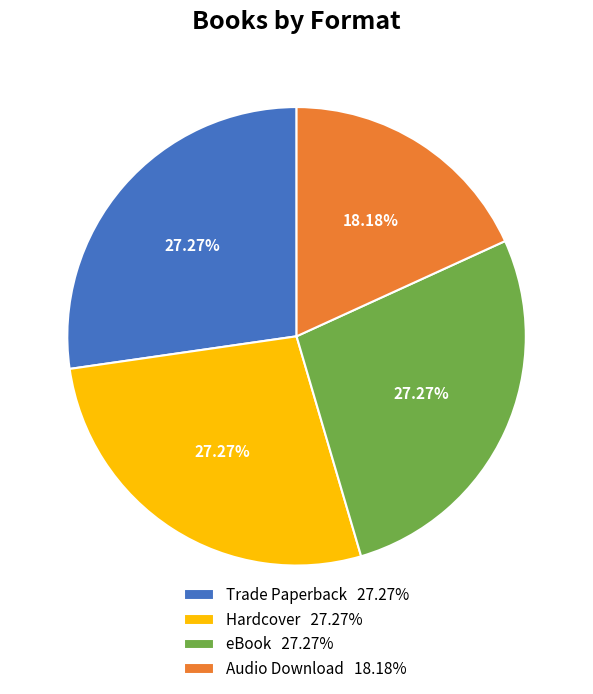

The eBook slice represents 15% of the pie. True or false?

False